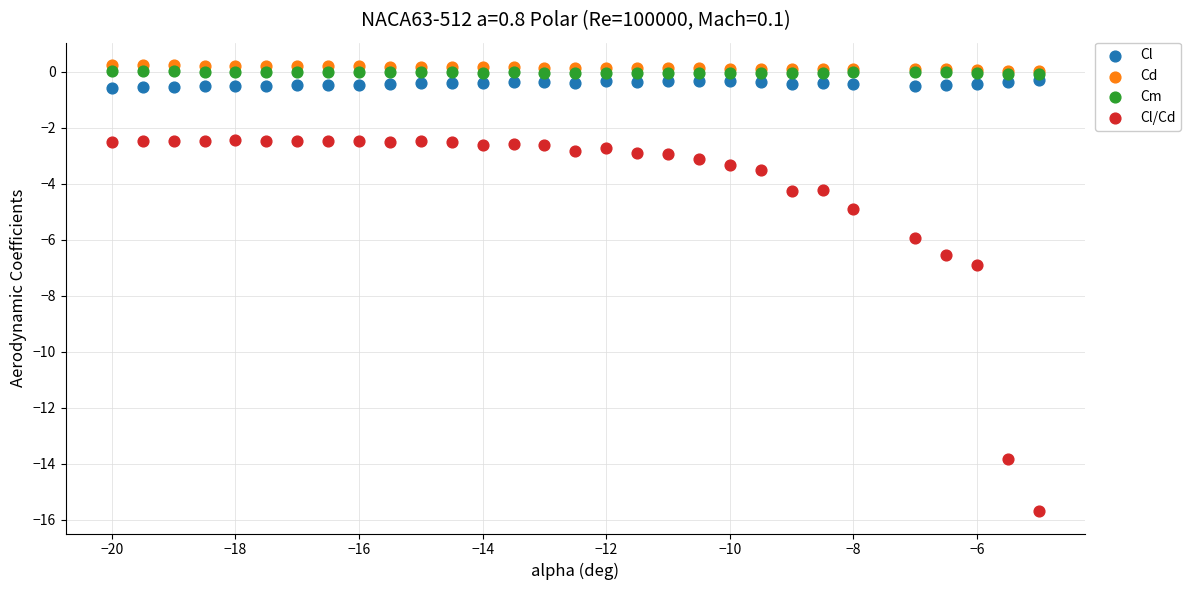

In the Cl/Cd series, what Y value is closest to -9?

-6.9